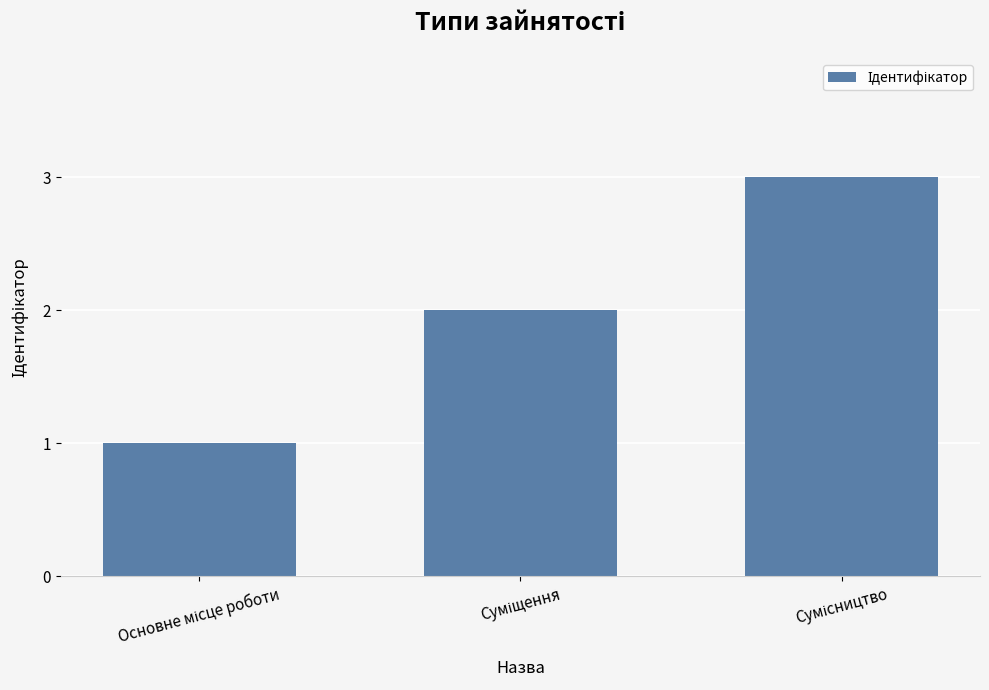

What is the sum of all values?

6